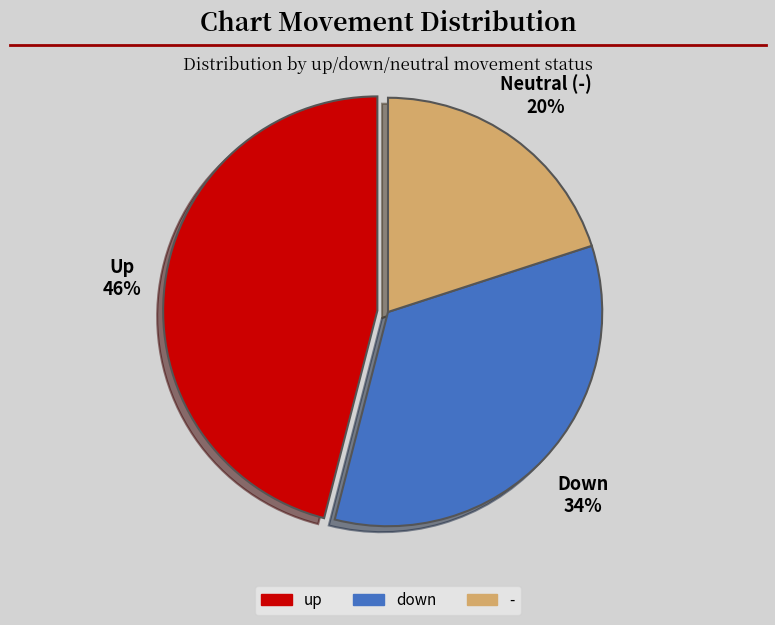

Between - and up, which is larger?

up